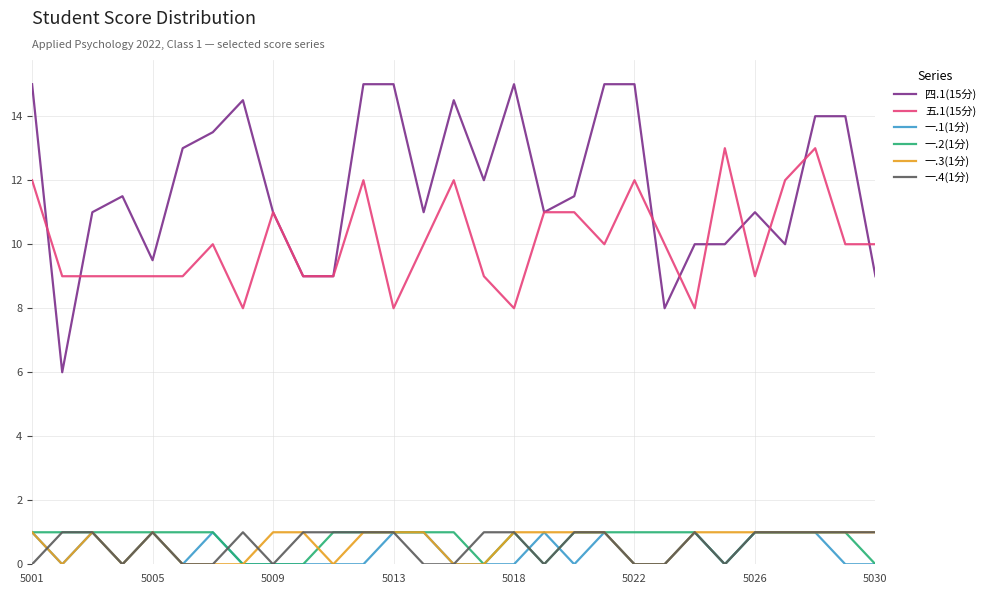

What is the minimum value for 四.1(15分)?

6.0